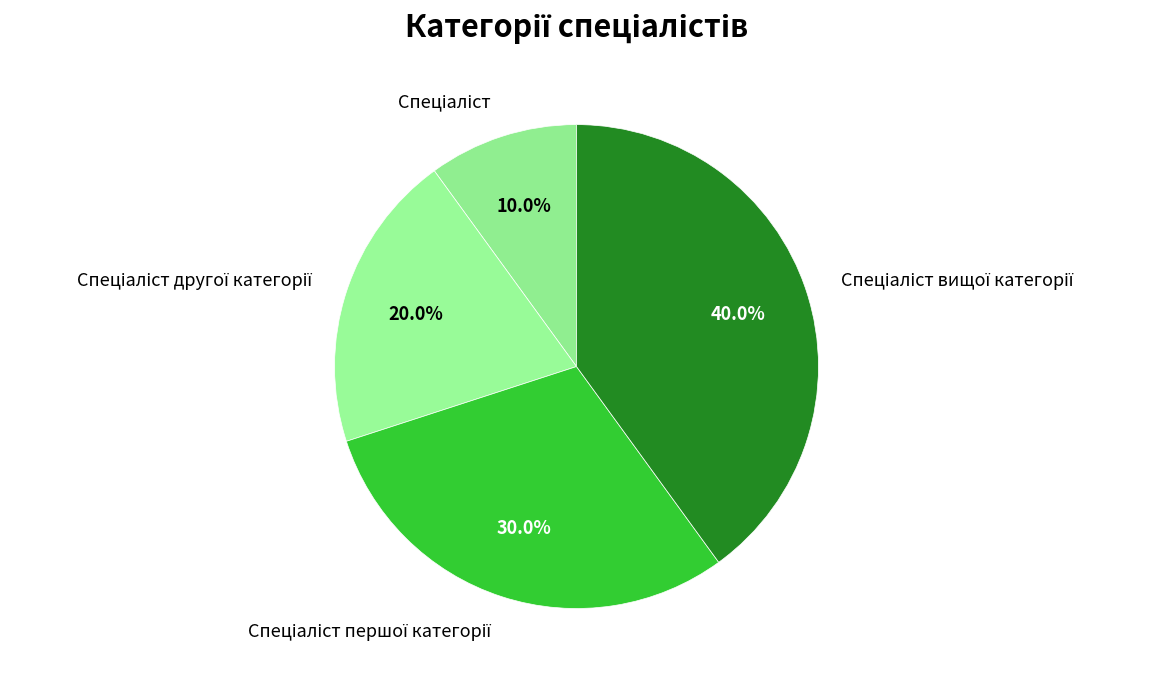

How many slices are in this pie chart?

4